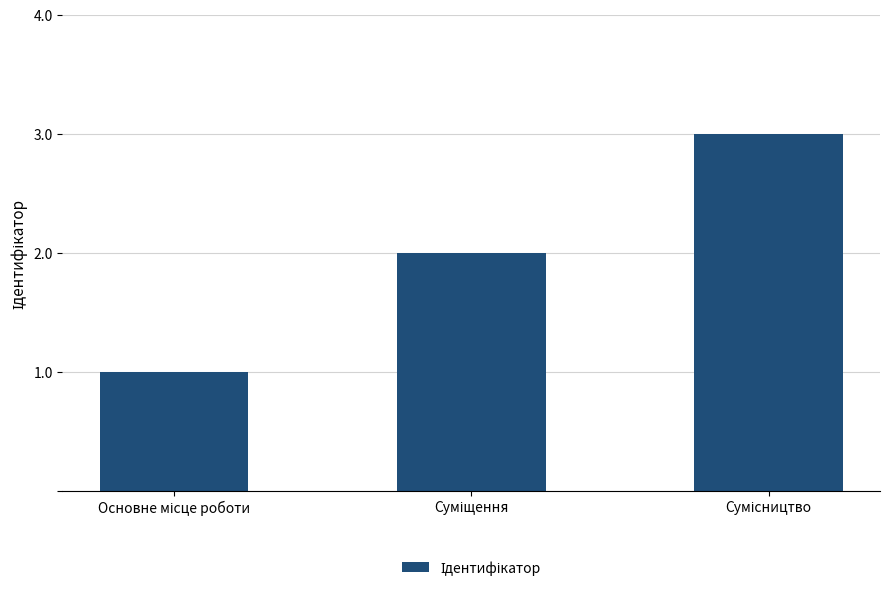

What is the sum of all values?

6